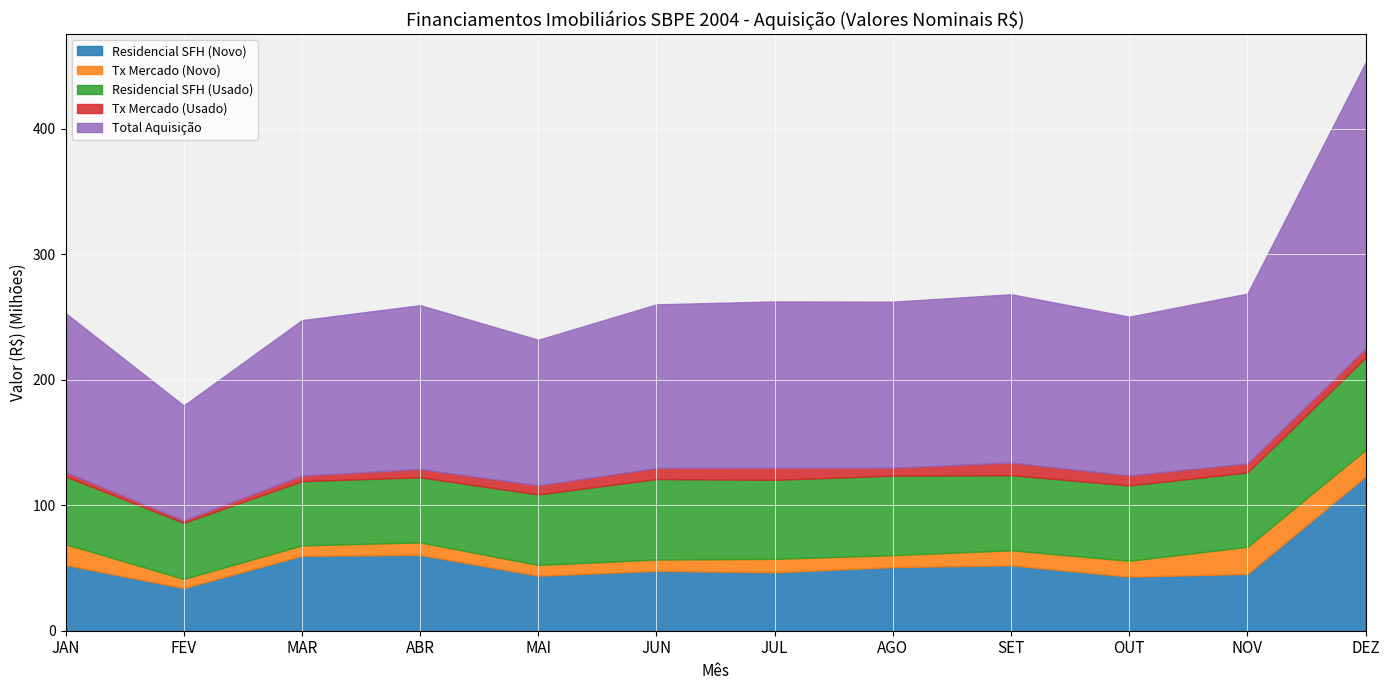

True or false: Total Aquisição has a value of 44853560 at SET.

False